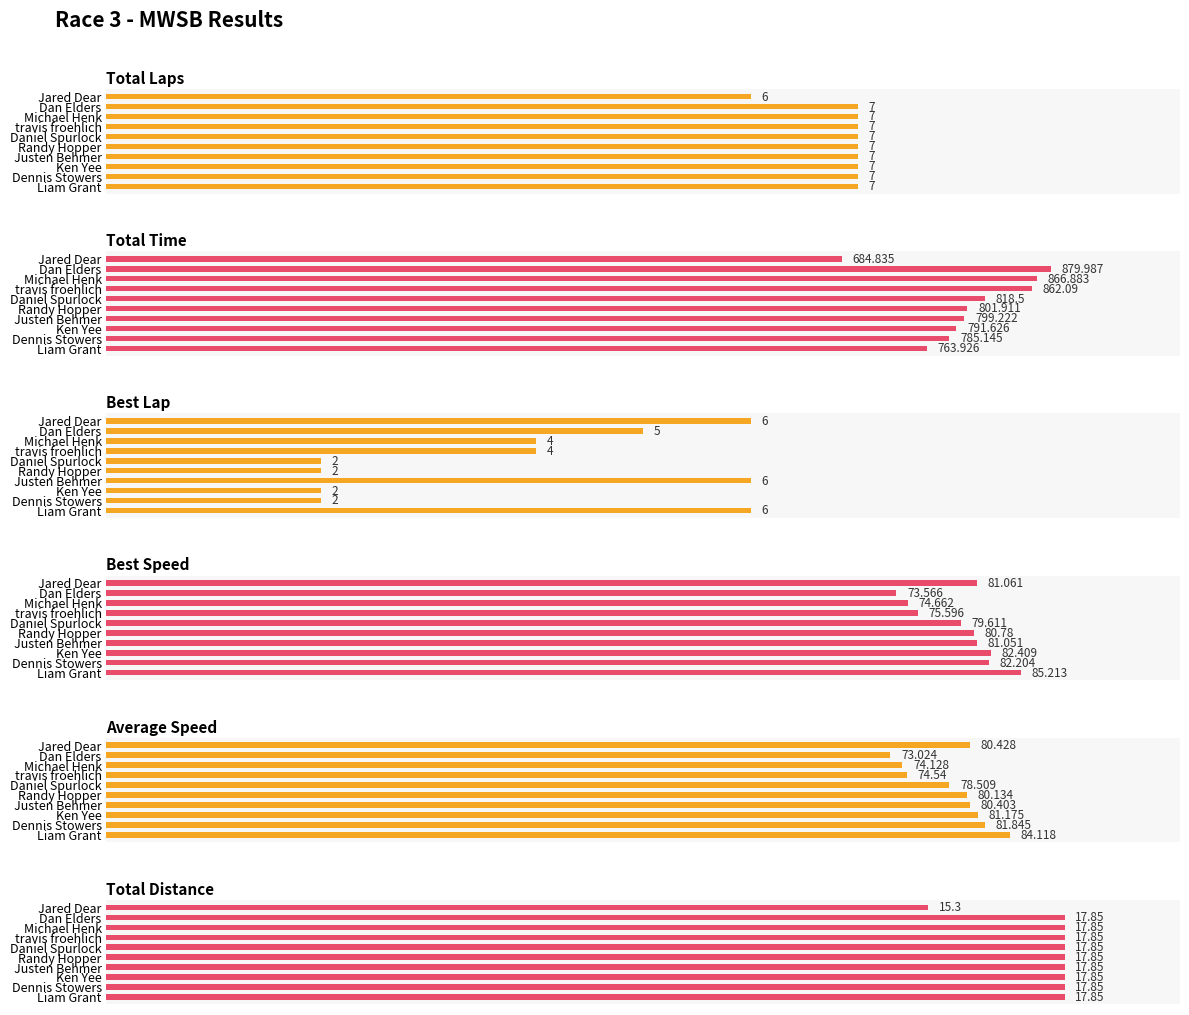

How many groups of bars are there?

10